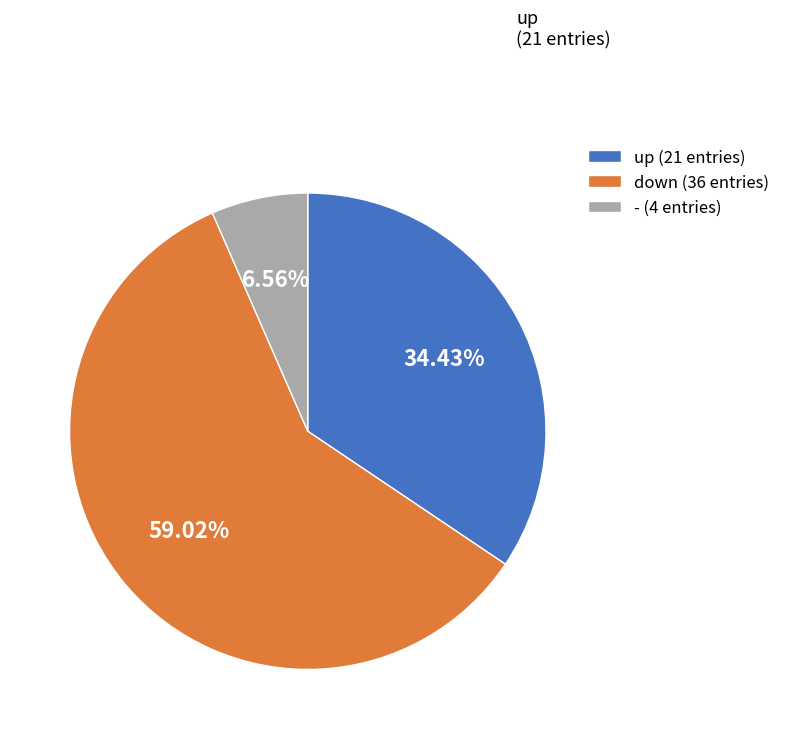

To the nearest percent, what percentage of the pie is up?

34%